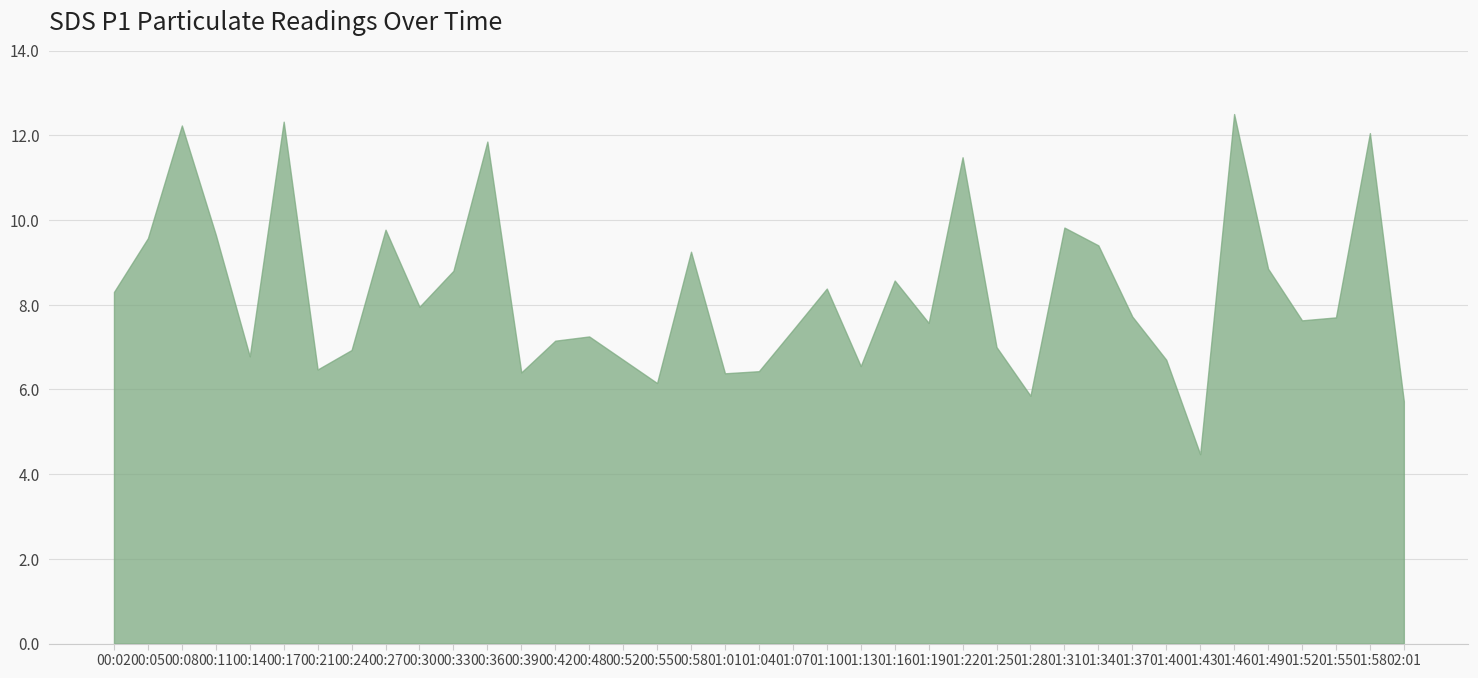

Approximately how many times larger is the value at 00:11 compared to 01:13?

1.5